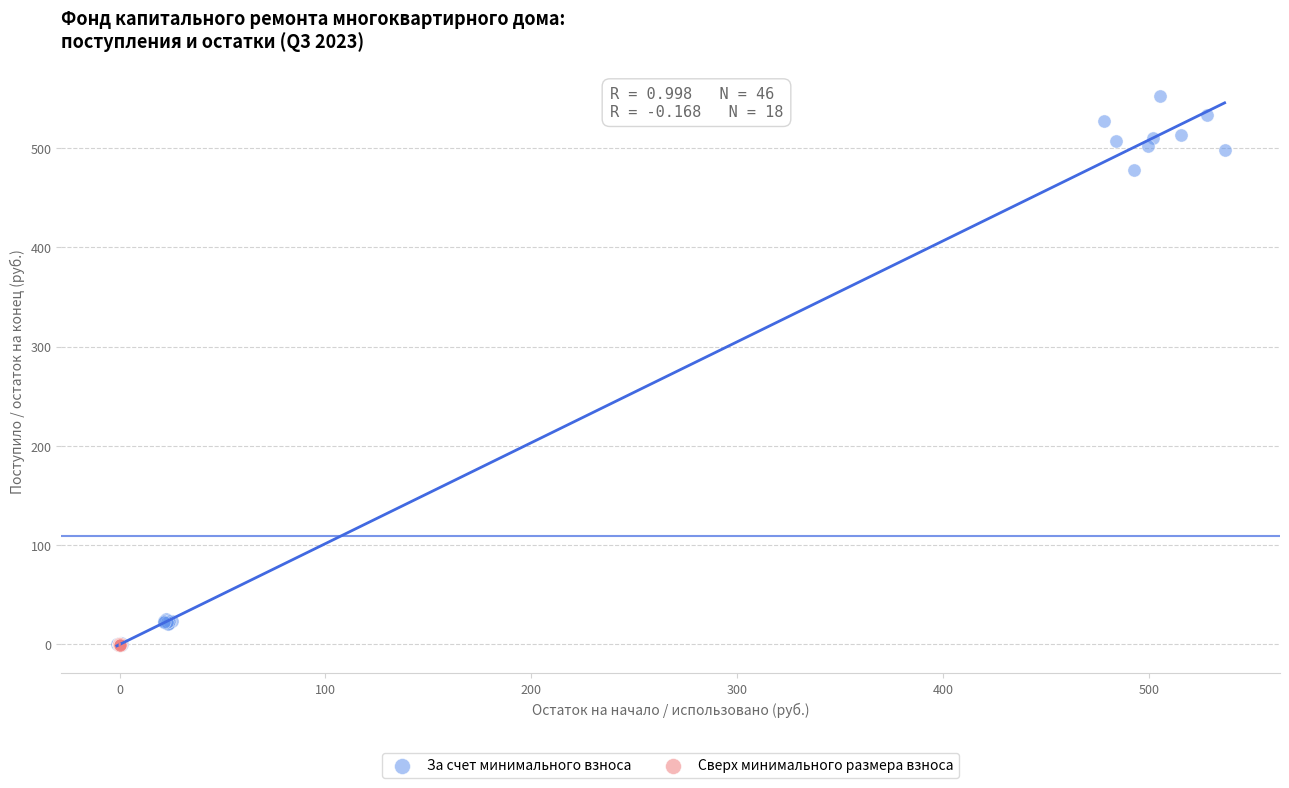

Which series reaches the maximum Y coordinate?

За счет минимального взноса